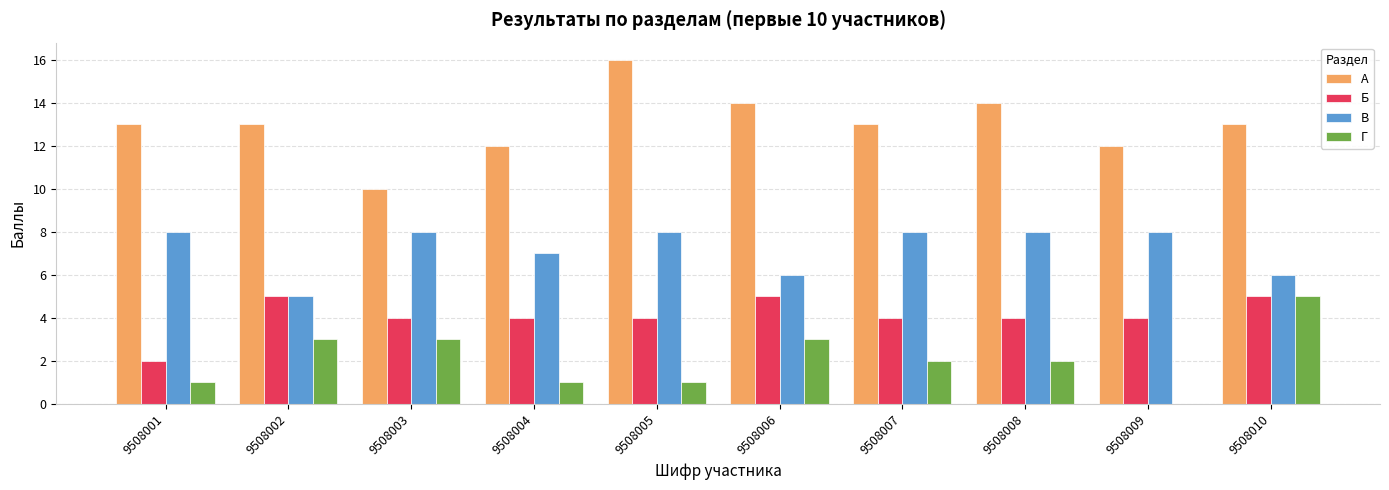

Are the bars grouped side by side (vs. stacked)?

Yes